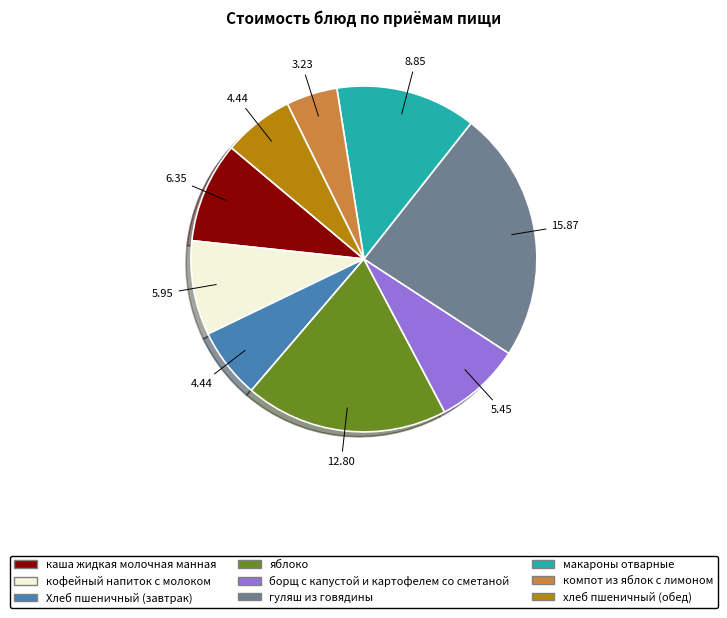

Count the number of slices in the pie.

9